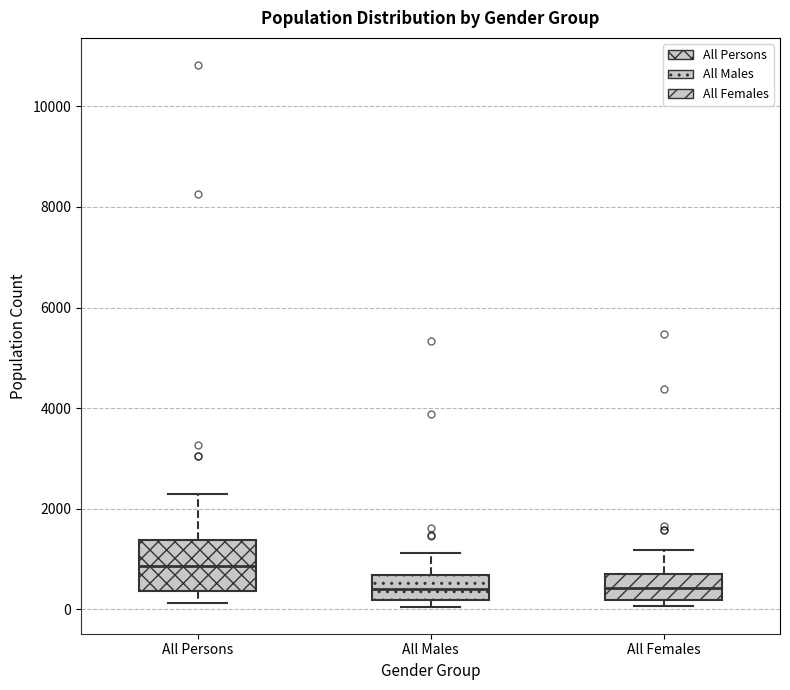

Where is the upper edge of the box for All Females on the y-axis? The values are not printed on the chart, so give them approximately, as read against the axis.

800